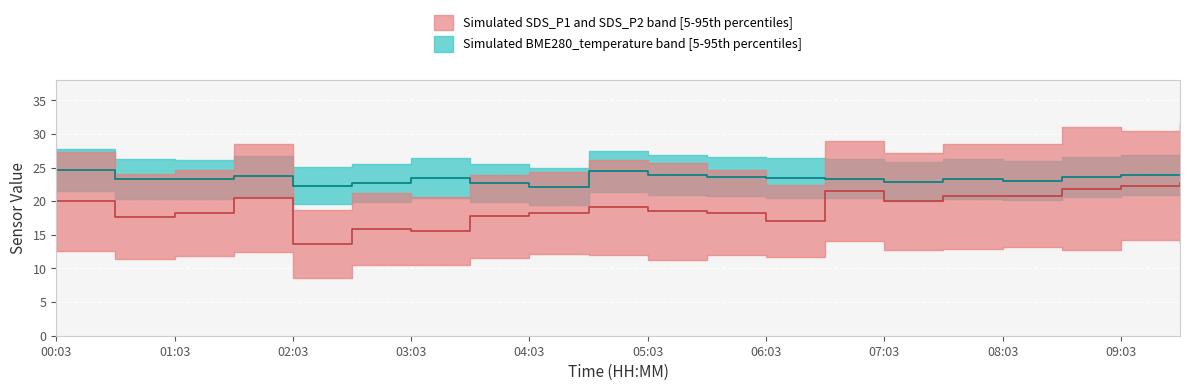

True or false: BME280 median has a value of 23.8 at 05:03.

True